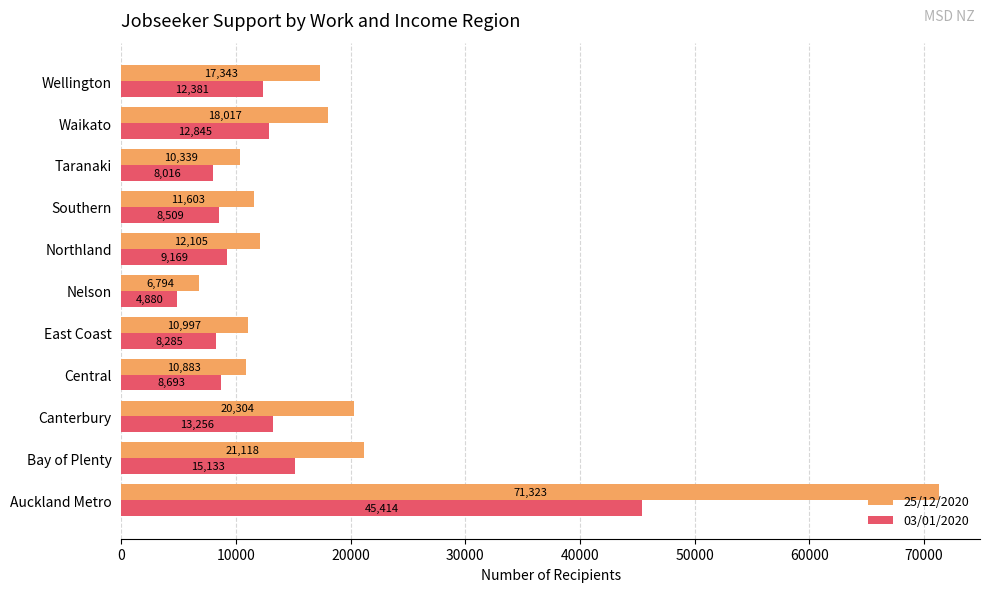

Read the 03/01/2020 value at Auckland Metro, to the nearest 100.

45400